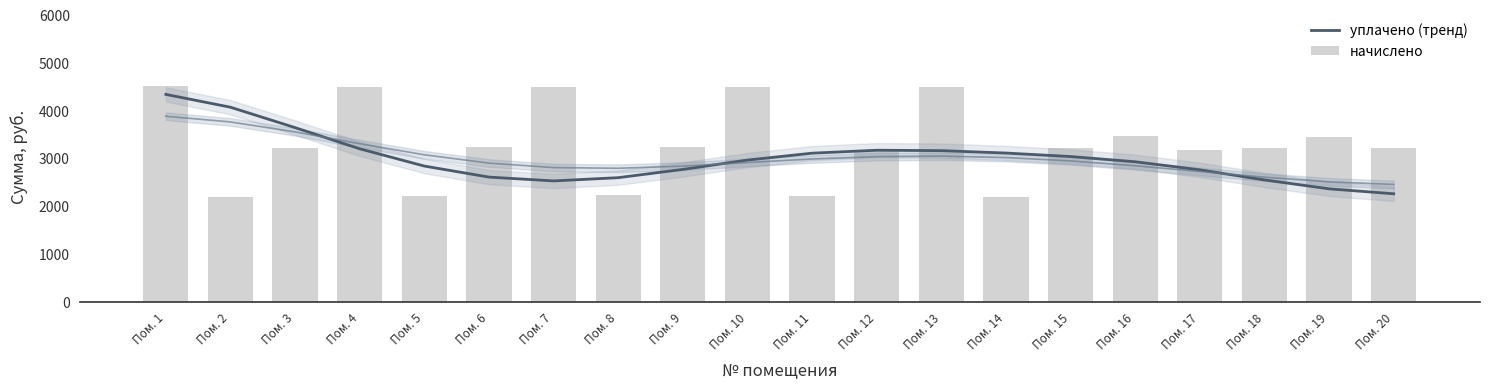

What is the sum of all уплачено (тренд) values?

60152.3